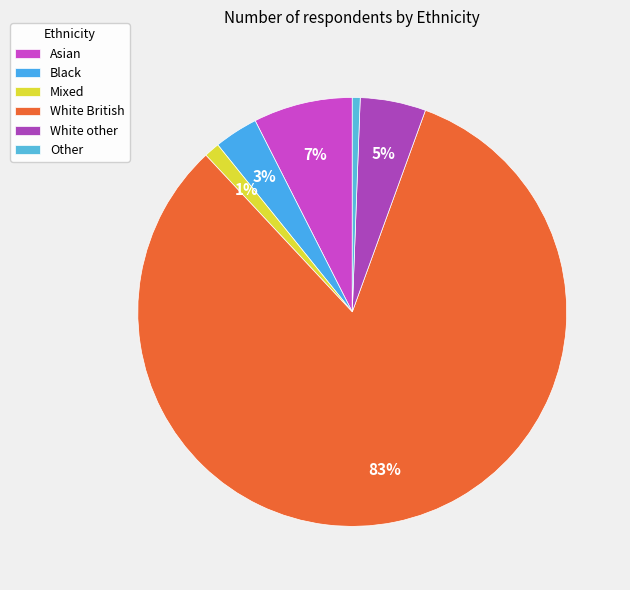

What is the change in value from Black to Mixed?

-1962